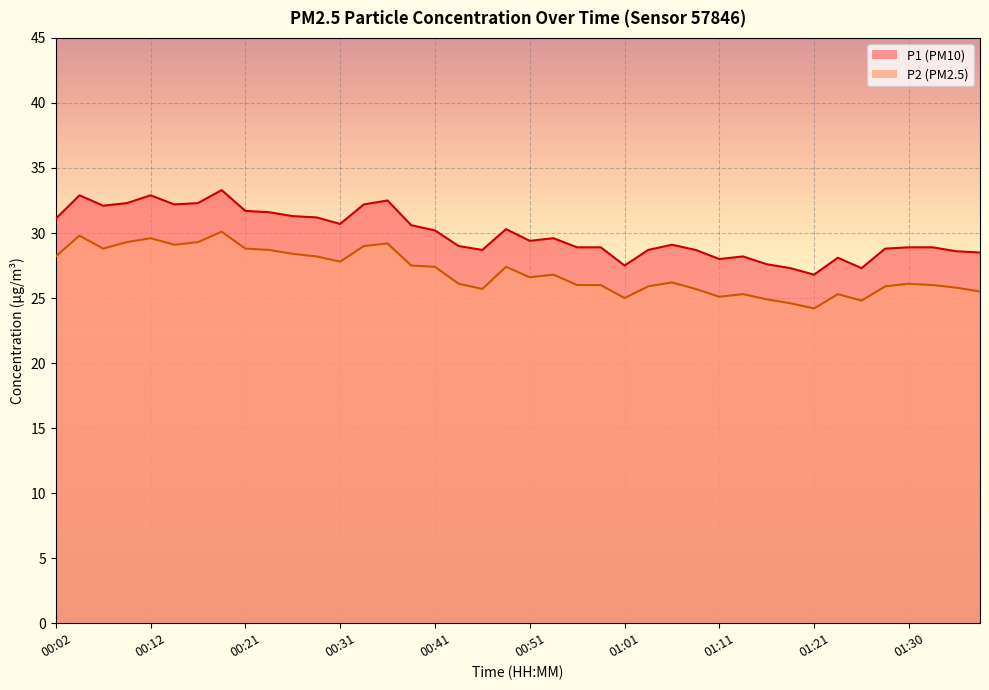

In P2, how many points are lower than both neighbors (excluding endpoints)?

9